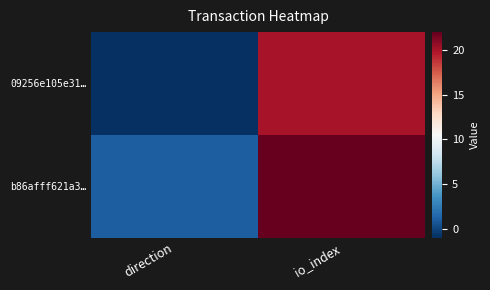

At how many categories does at least one series exceed 7?

1